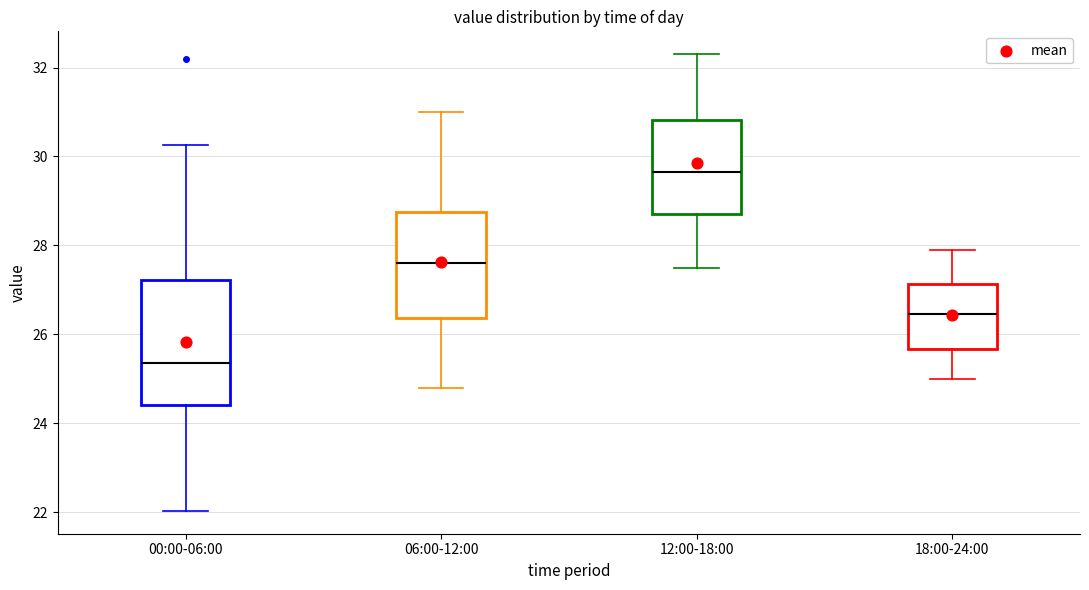

Reading left to right, read every box against the y-axis: the position of its median line, the range the box covers, and the ends of its whiskers. The values are not printed on the chart, so give them approximately, as read against the axis.

00:00-06:00: median 25.4, box 24.4 to 27.2, whiskers 22.0 to 30.2
06:00-12:00: median 27.6, box 26.4 to 28.8, whiskers 24.8 to 31.0
12:00-18:00: median 29.6, box 28.8 to 30.8, whiskers 27.6 to 32.4
18:00-24:00: median 26.4, box 25.6 to 27.2, whiskers 25.0 to 28.0